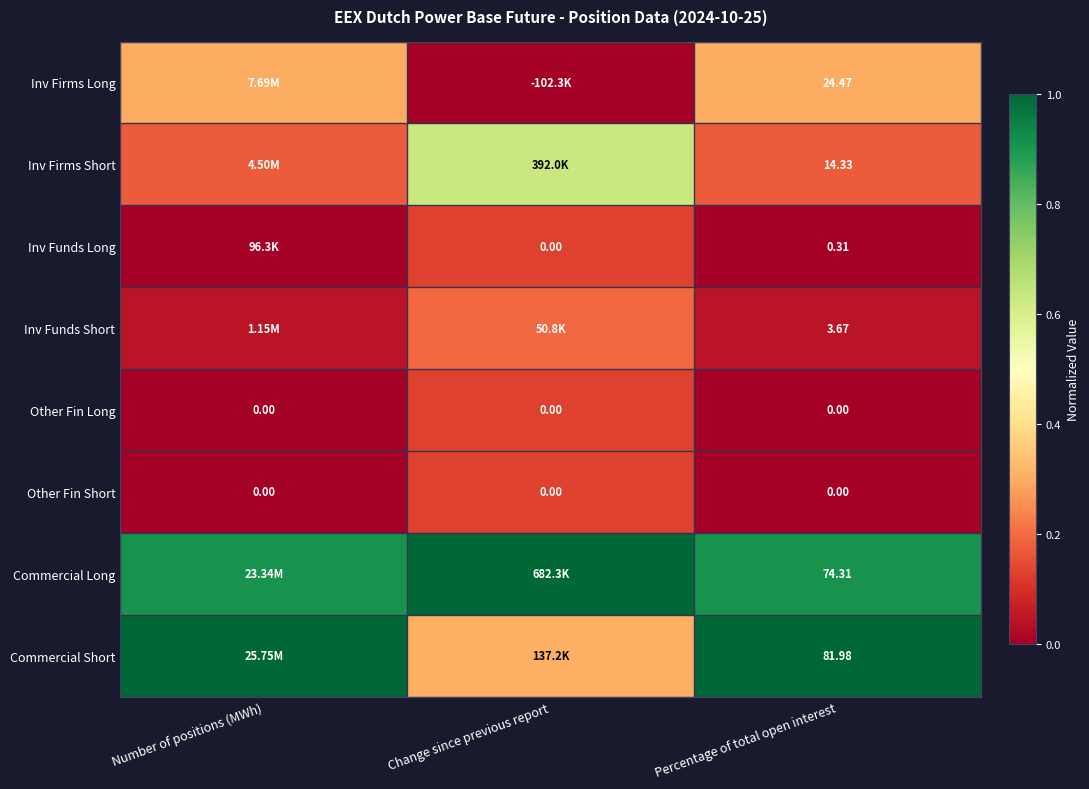

Is it true that Inv Firms Long equals 0.4 at Percentage of total open interest?

False